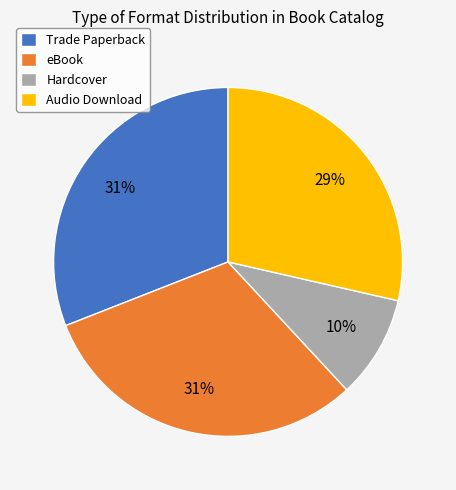

What is the smallest slice in the pie chart?

Hardcover